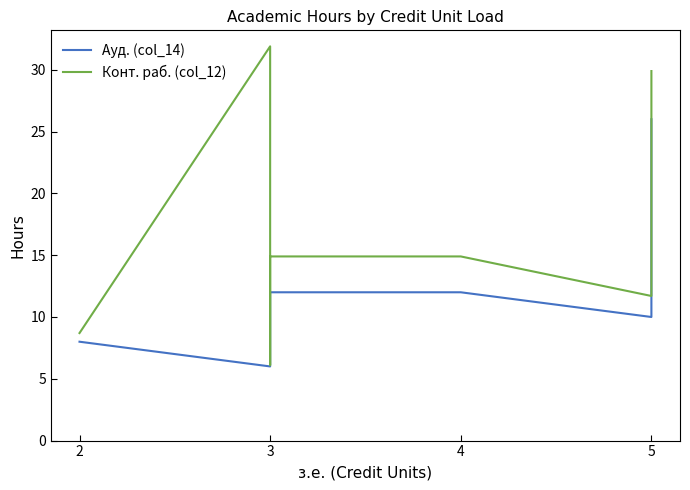

Between which two adjacent categories do Ауд. (col_14) and Конт. раб. (col_12) first intersect?

3 and 3